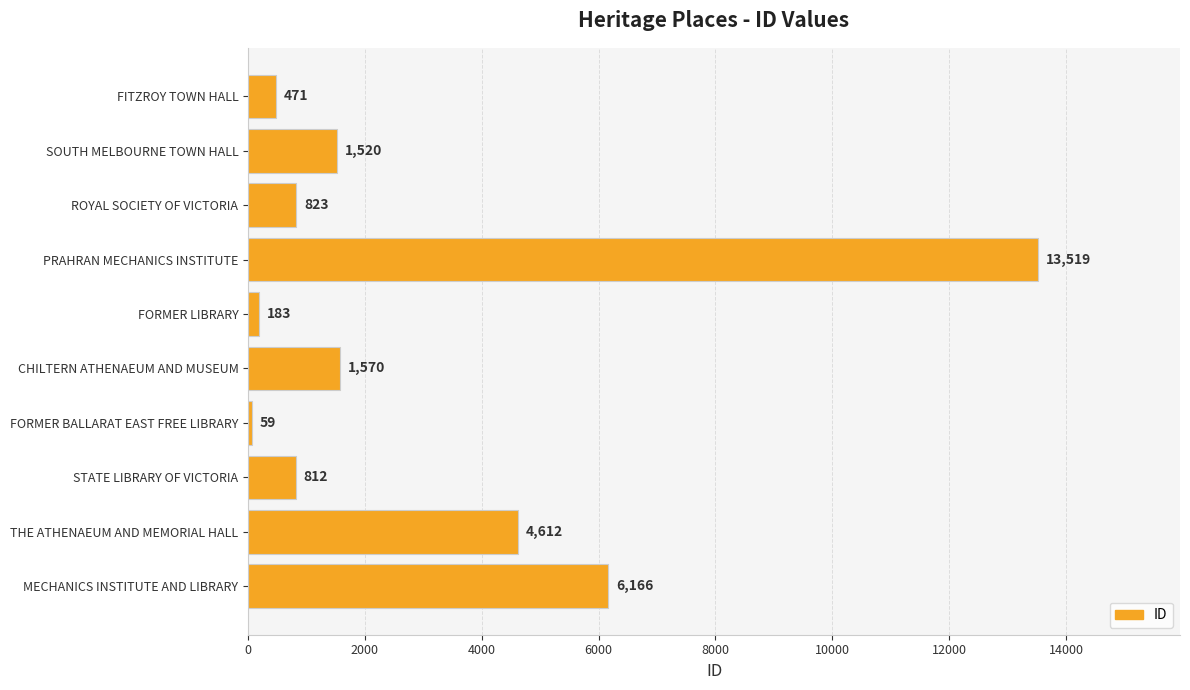

The chart shows a value of 685 at SOUTH MELBOURNE TOWN HALL. True or false?

False